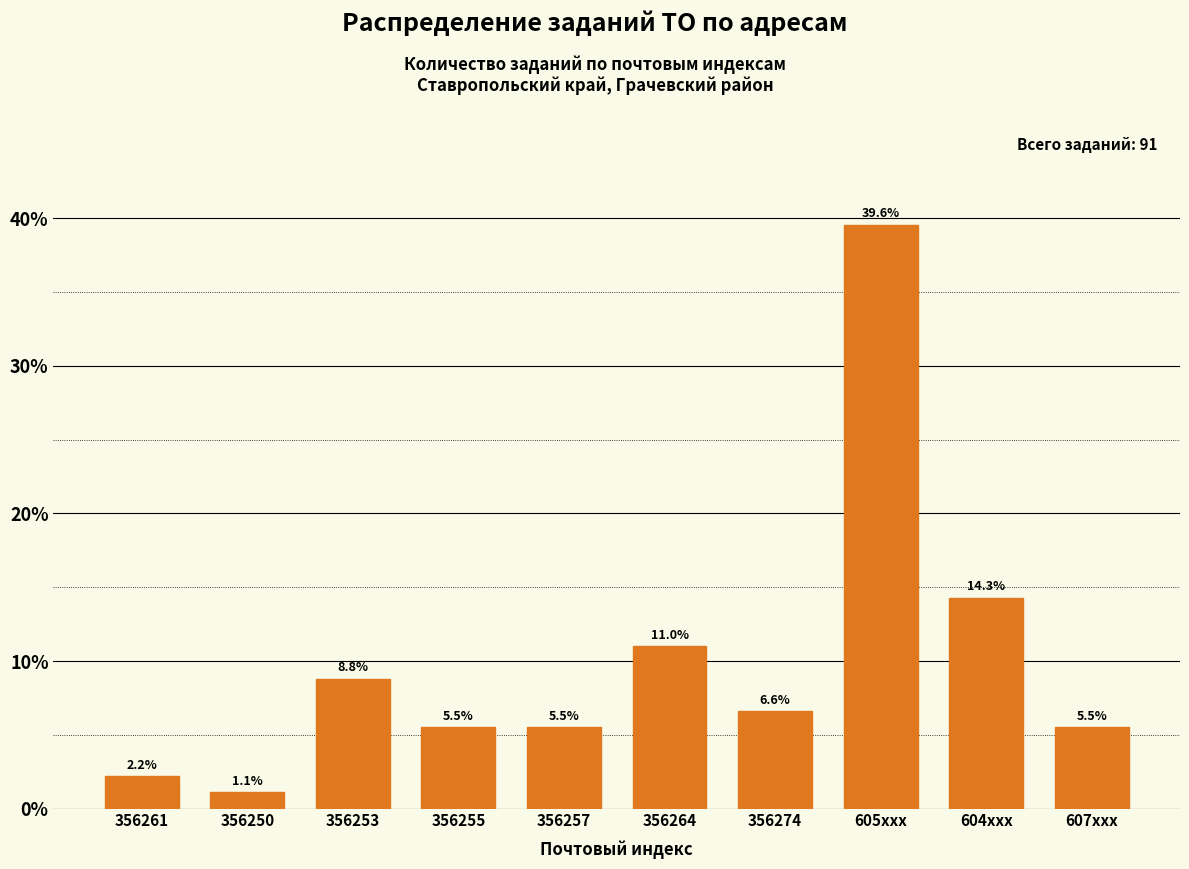

What is the difference between the second highest and minimum values?

13.2